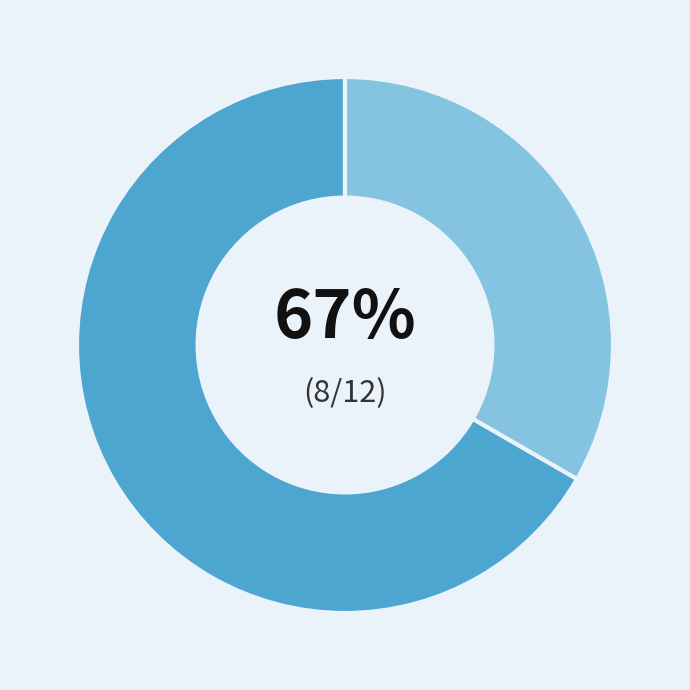

To the nearest percent, what is the average slice percentage?

50%